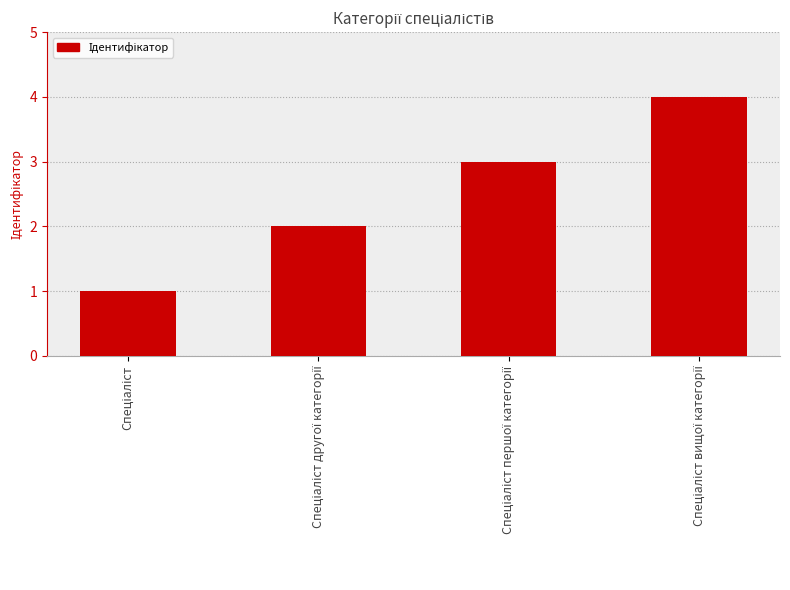

What is the maximum value shown in the chart?

4